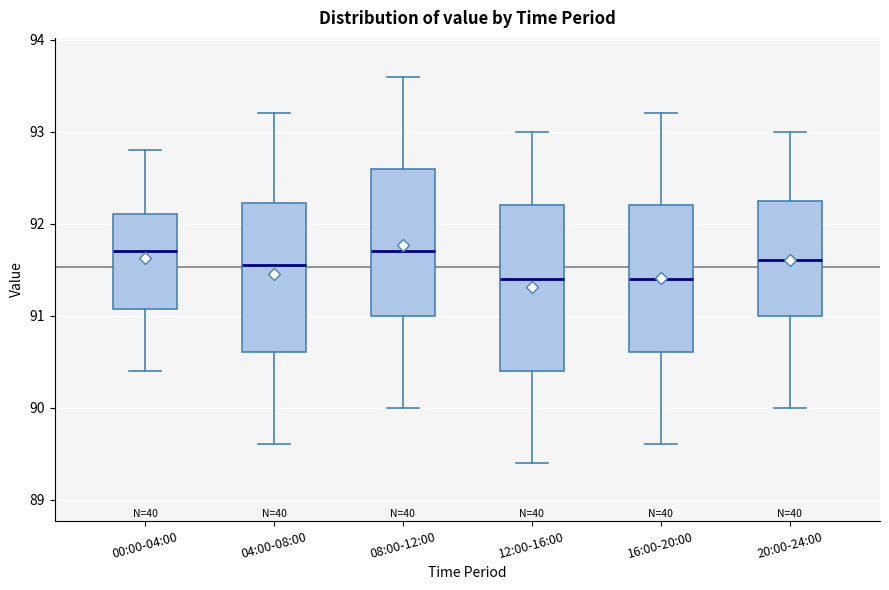

Reading left to right, transcribe this box plot: for each box, give where its median line is, the range the box spans, and where its two whiskers end, as read against the y-axis. The values are not printed on the chart, so give them approximately, as read against the axis.

00:00-04:00: median 91.7, box 91.1 to 92.1, whiskers 90.4 to 92.8
04:00-08:00: median 91.6, box 90.6 to 92.2, whiskers 89.6 to 93.2
08:00-12:00: median 91.7, box 91.0 to 92.6, whiskers 90.0 to 93.6
12:00-16:00: median 91.4, box 90.4 to 92.2, whiskers 89.4 to 93.0
16:00-20:00: median 91.4, box 90.6 to 92.2, whiskers 89.6 to 93.2
20:00-24:00: median 91.6, box 91.0 to 92.3, whiskers 90.0 to 93.0